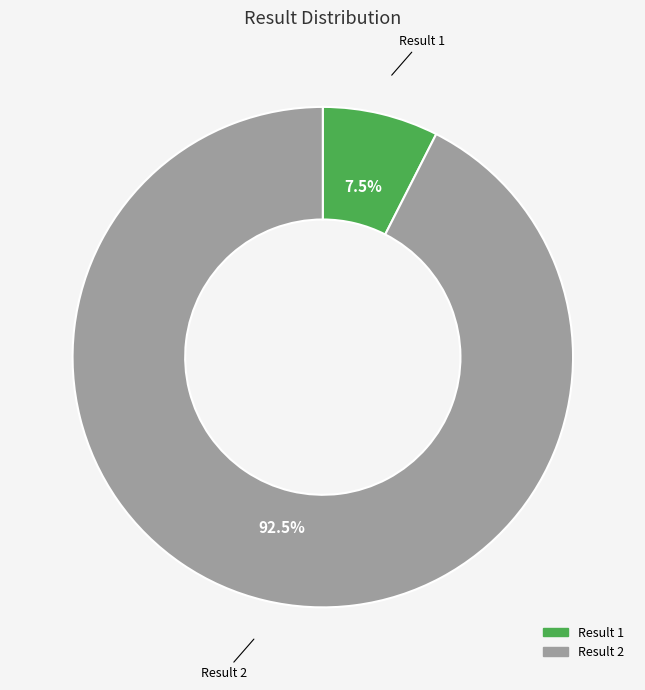

To the nearest percent, what is the average slice percentage?

50%